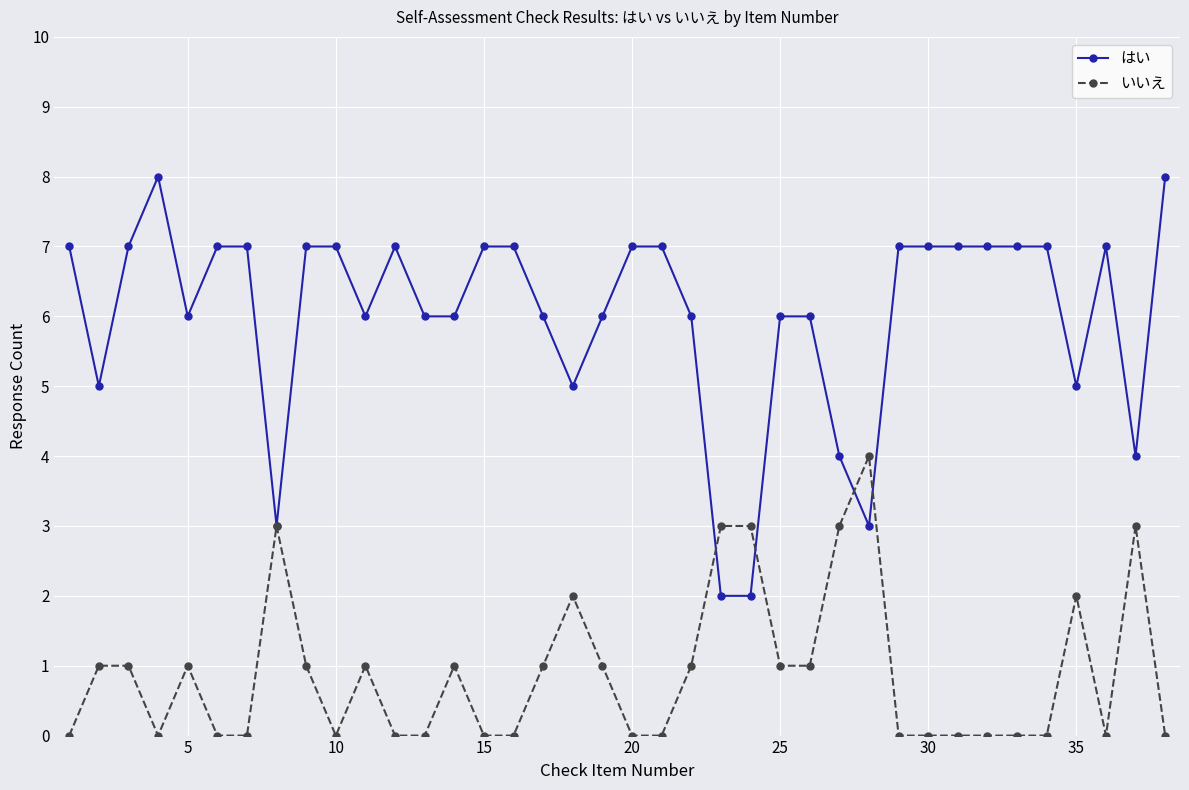

What is the maximum value for いいえ?

4